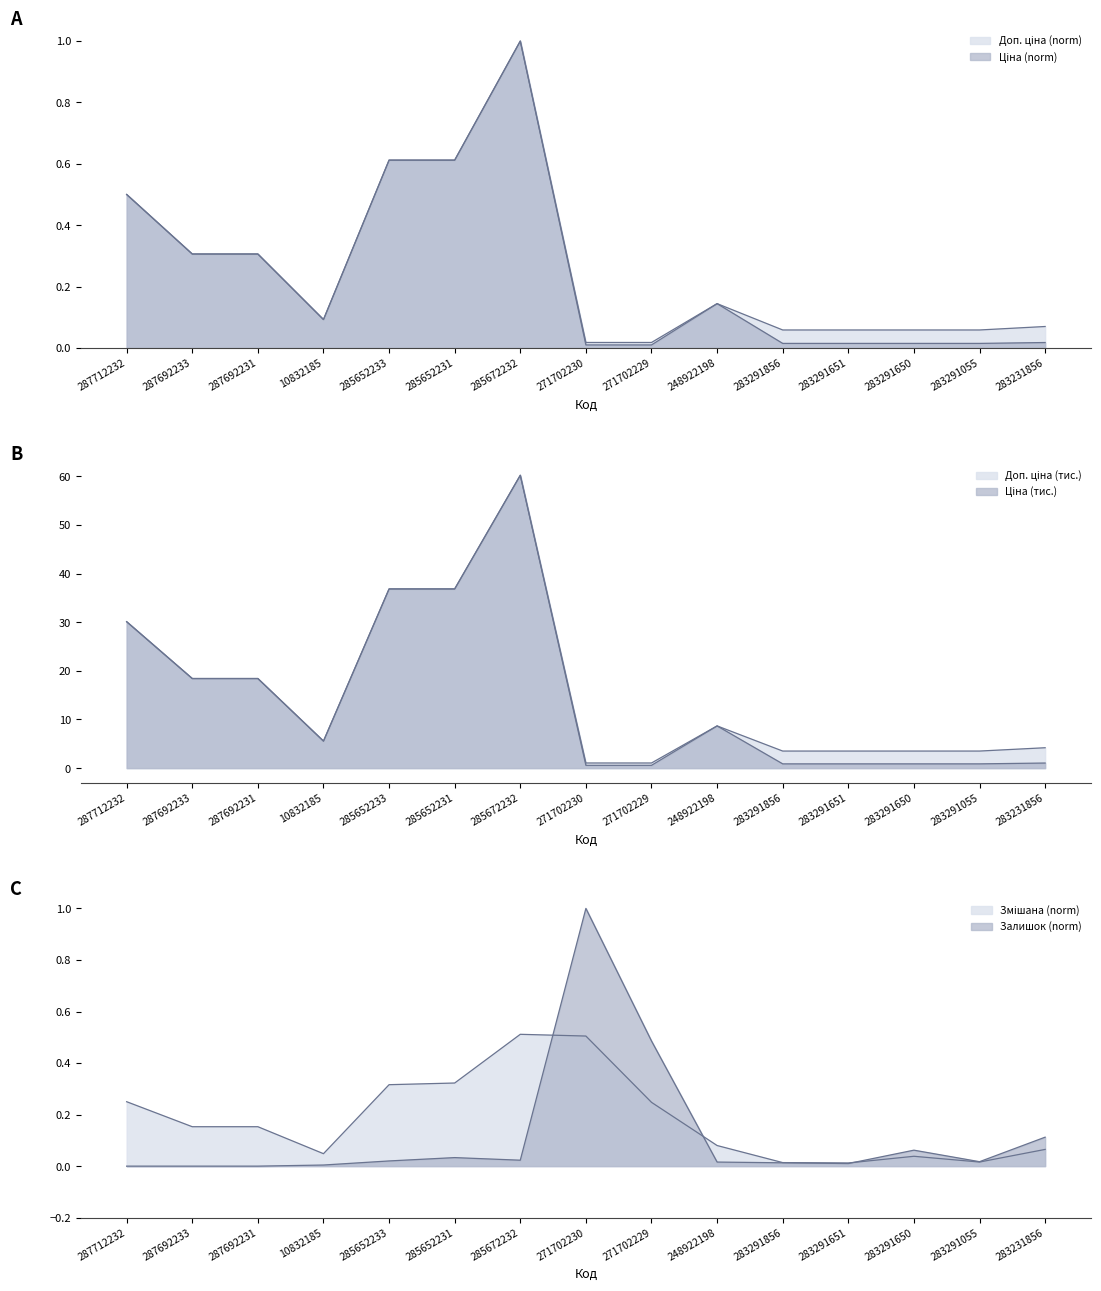

In Доп. ціна, how many points are lower than both neighbors (excluding endpoints)?

1